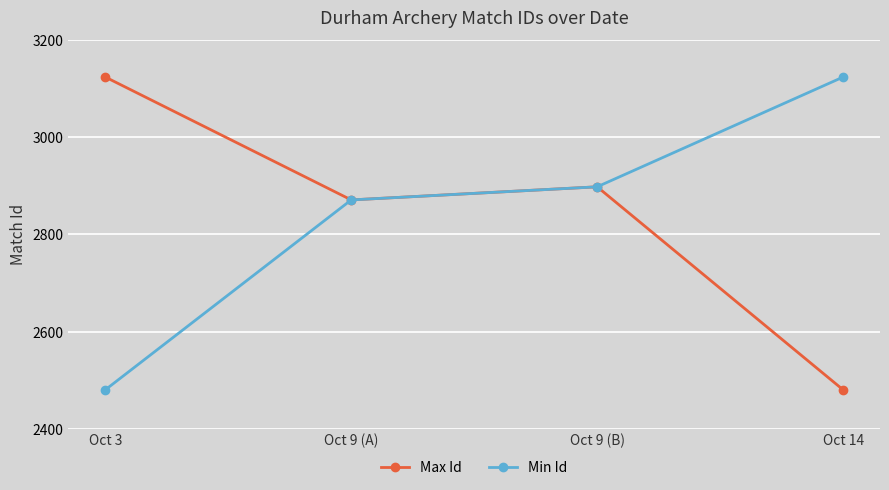

Which category has the highest value in the Min Id series?

Oct 14